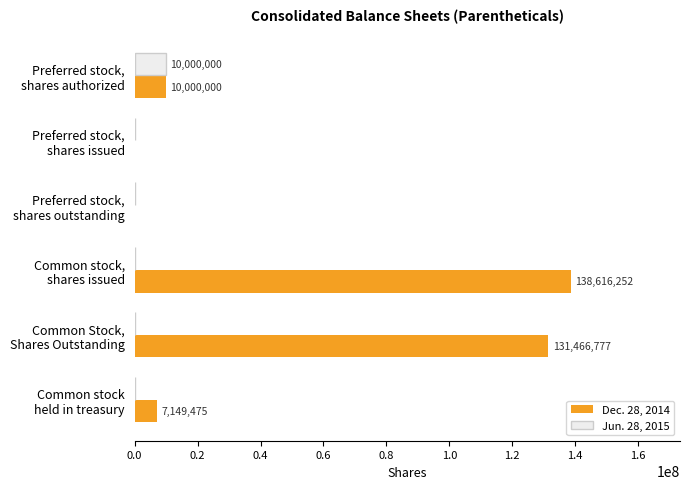

What is the maximum value shown in the chart?

138616252